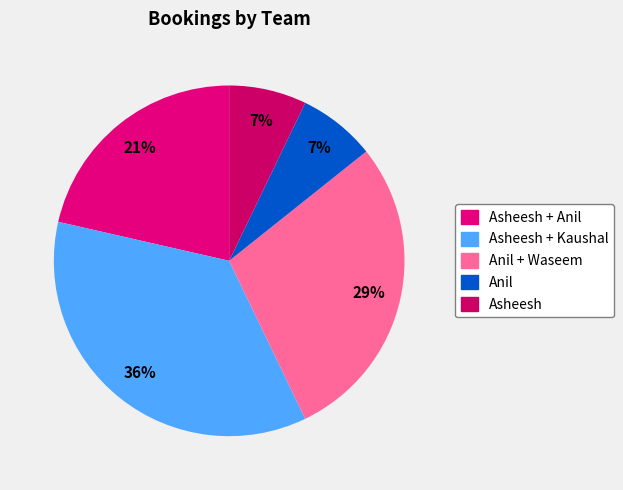

How many slices are in this pie chart?

5